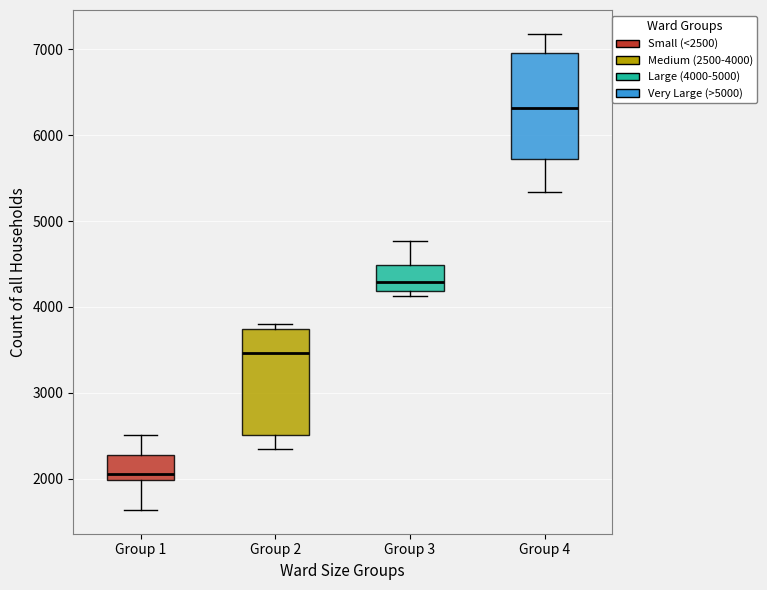

Reading left to right, read every box against the y-axis: the position of its median line, the range the box covers, and the ends of its whiskers. The values are not printed on the chart, so give them approximately, as read against the axis.

Group 1: median 2100, box 2000 to 2300, whiskers 1600 to 2500
Group 2: median 3500, box 2500 to 3700, whiskers 2300 to 3800
Group 3: median 4300, box 4200 to 4500, whiskers 4100 to 4800
Group 4: median 6300, box 5700 to 7000, whiskers 5300 to 7200